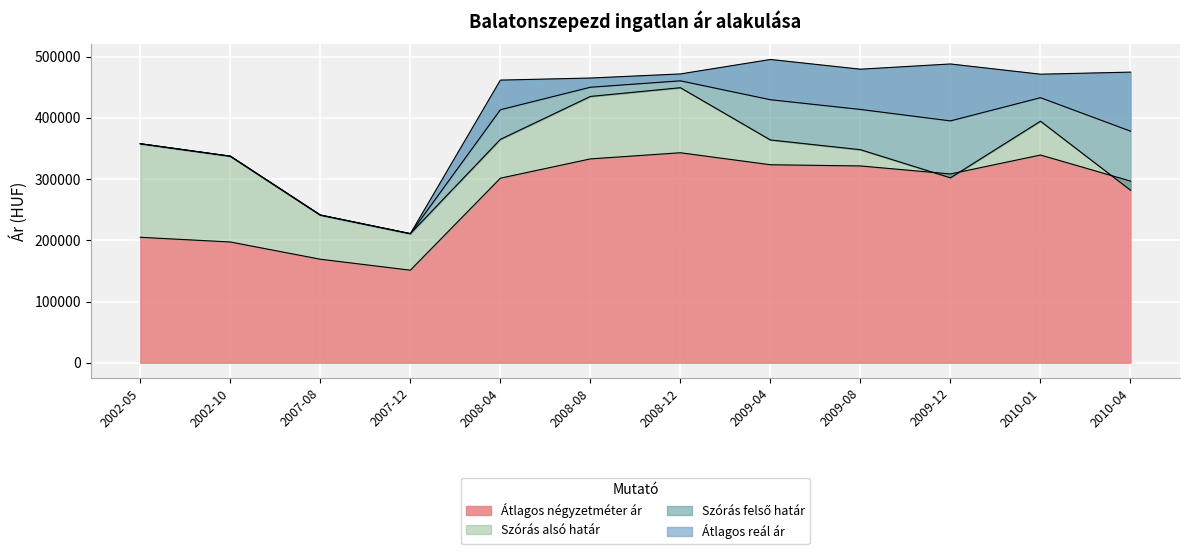

Is it true that Szórás alsó határ equals 210908 at 2007-12?

True